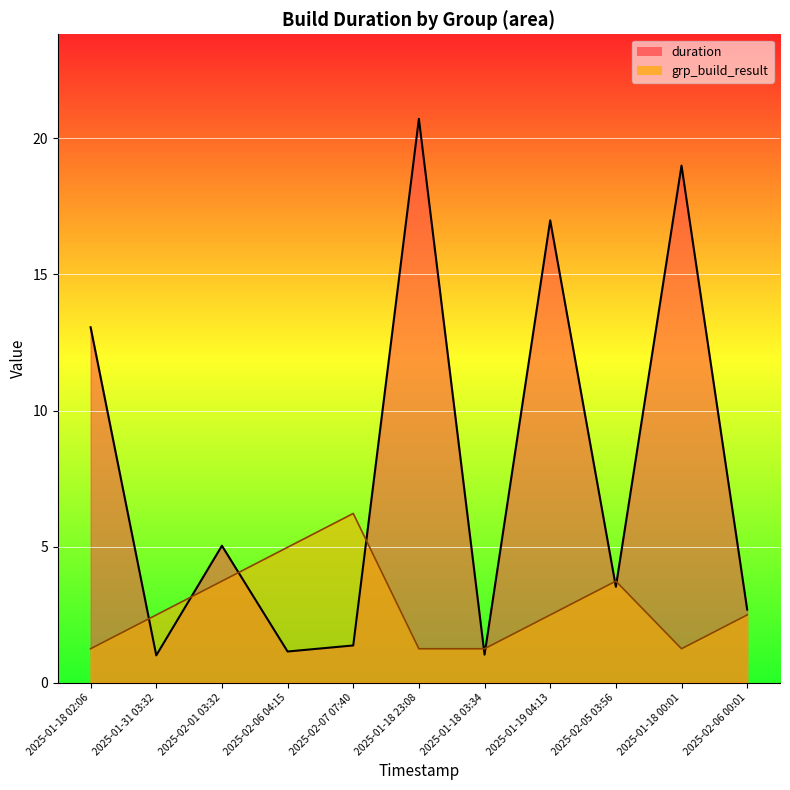

What are all the series names shown in the legend?

duration, grp_build_result